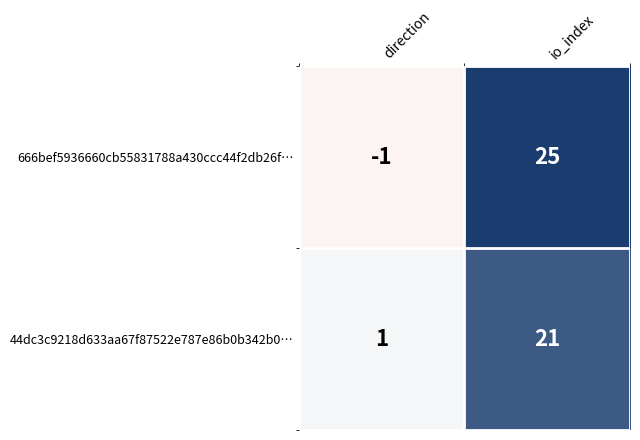

At io_index, list the series in order from largest to smallest.

666bef5936660cb55831788a430ccc44f2db26f…, 44dc3c9218d633aa67f87522e787e86b0b342b0…